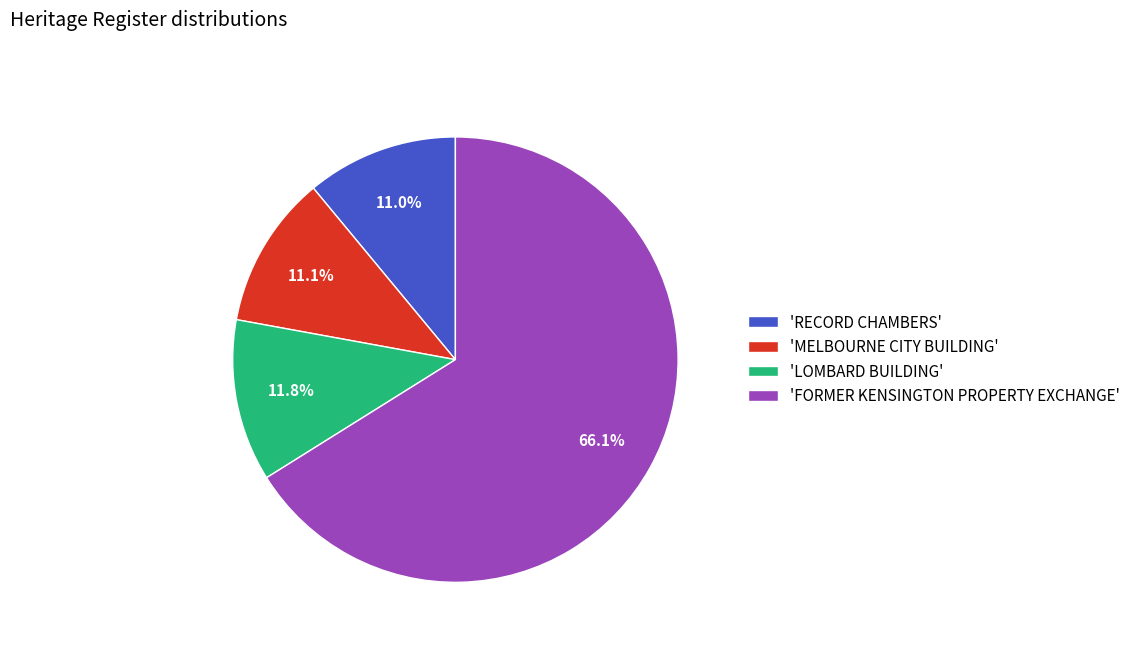

Combined, what portion of the pie is 'LOMBARD BUILDING' and 'RECORD CHAMBERS'?

22.8%